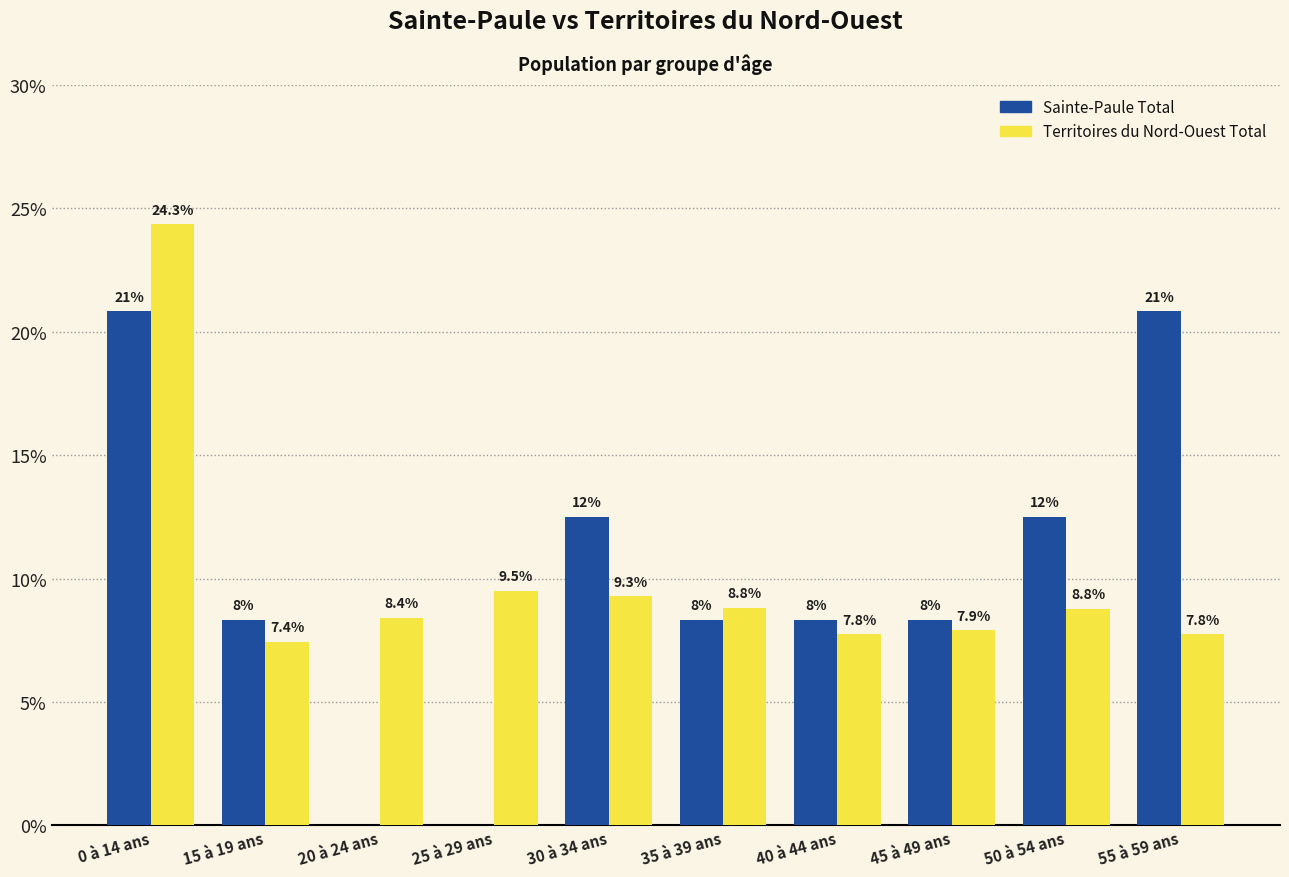

How many series are shown in this chart?

2